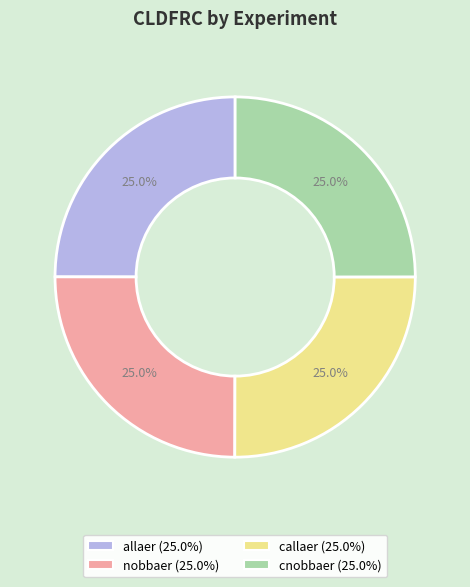

To the nearest percent, what is the average slice percentage?

25%